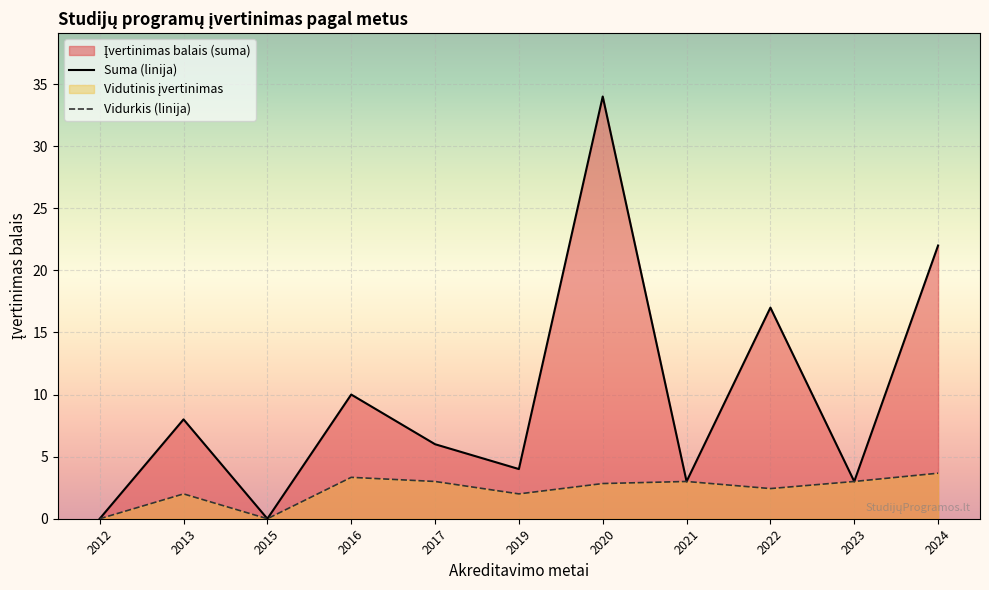

Rank the categories by Suma (linija) value from lowest to highest.

2012, 2015, 2021, 2023, 2019, 2017, 2013, 2016, 2022, 2024, 2020